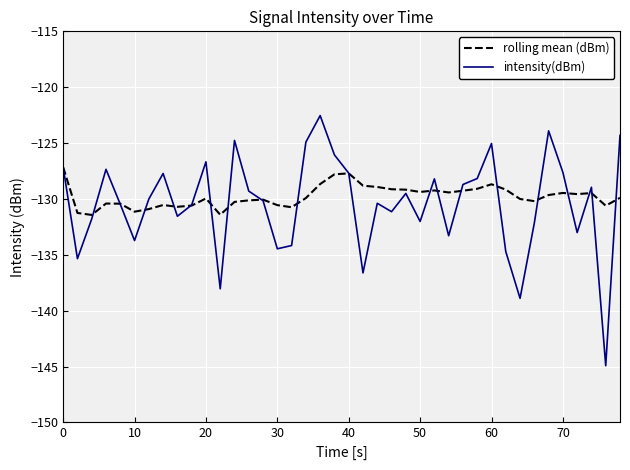

Rank the series by their maximum value, from highest to lowest.

intensity(dBm), rolling mean (dBm)